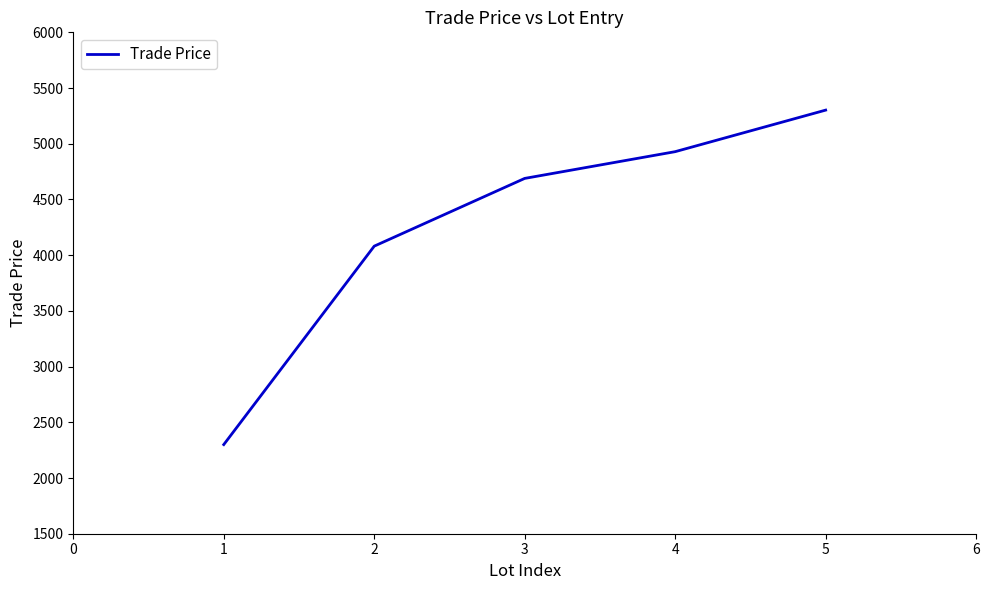

What is the difference between the values at 2 and 5?

1220.9